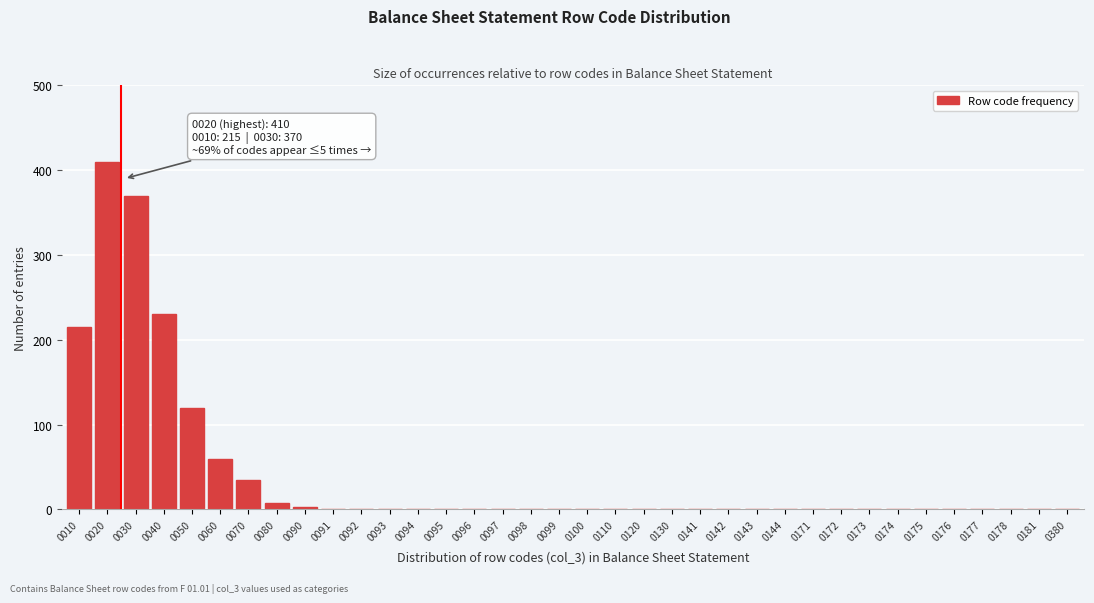

What is the greatest value displayed?

410